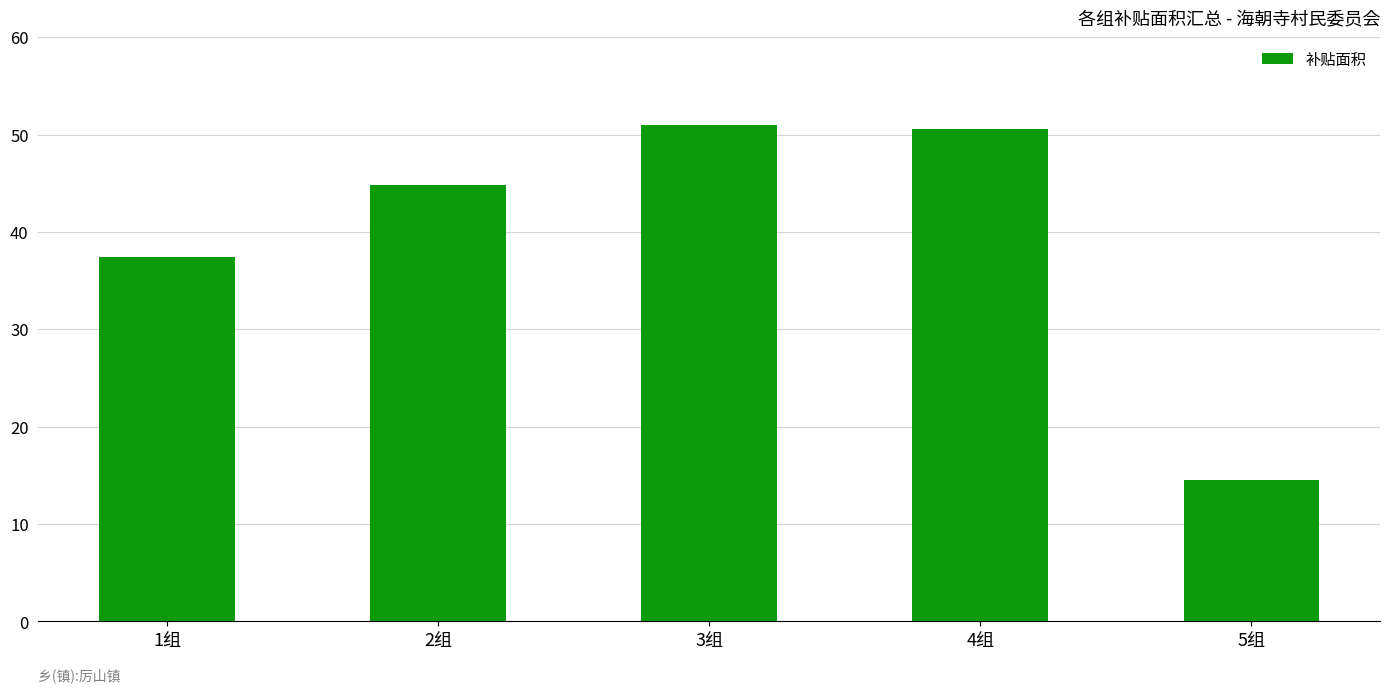

True or false: the data shows 90.9 at 4组.

False